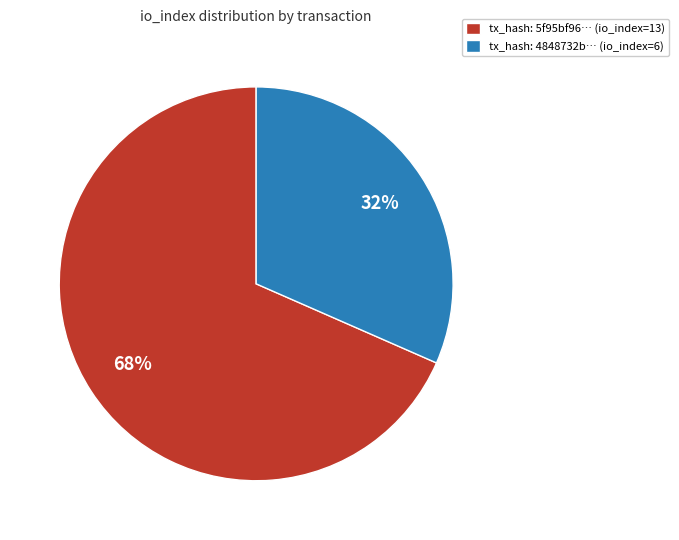

What is the majority slice?

tx_hash: 5f95bf96… (io_index=13)